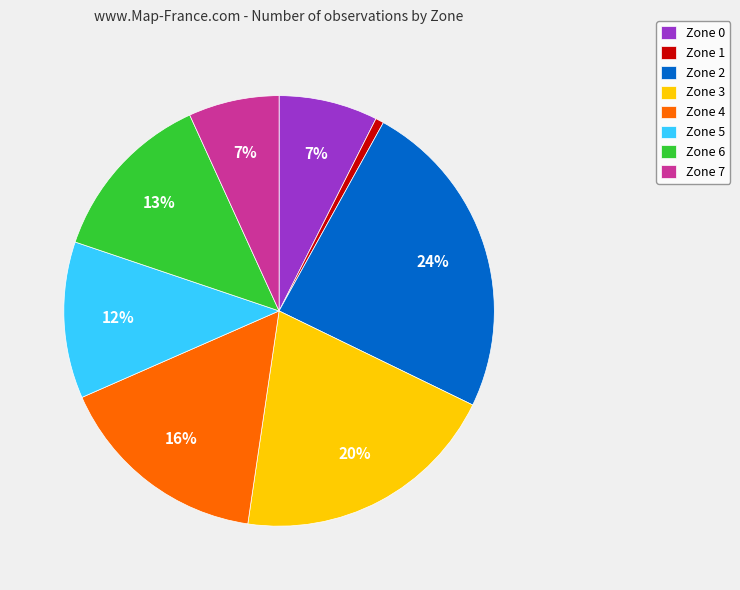

Is it true that Zone 1 is 38% of the pie?

False